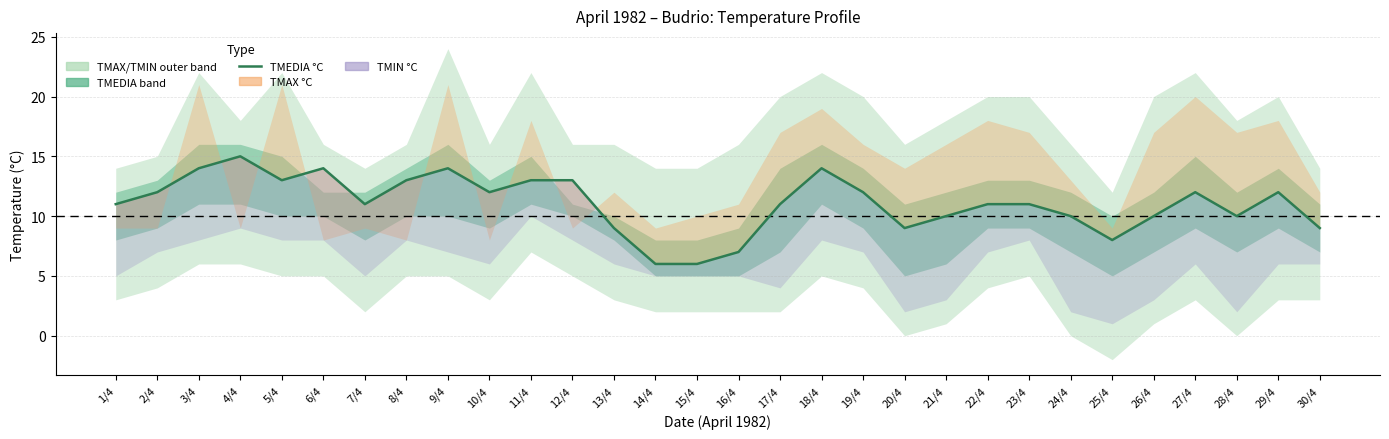

Which has a higher value, 16/4 or 12/4?

12/4